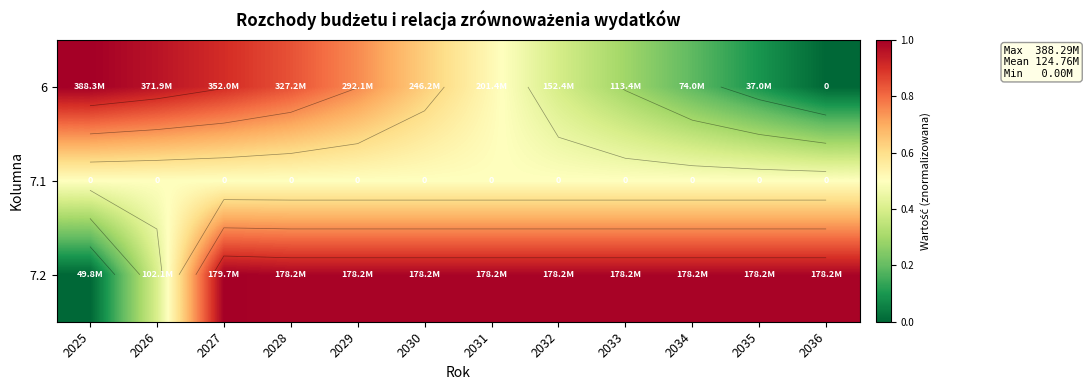

Count the number of data series in this chart.

3